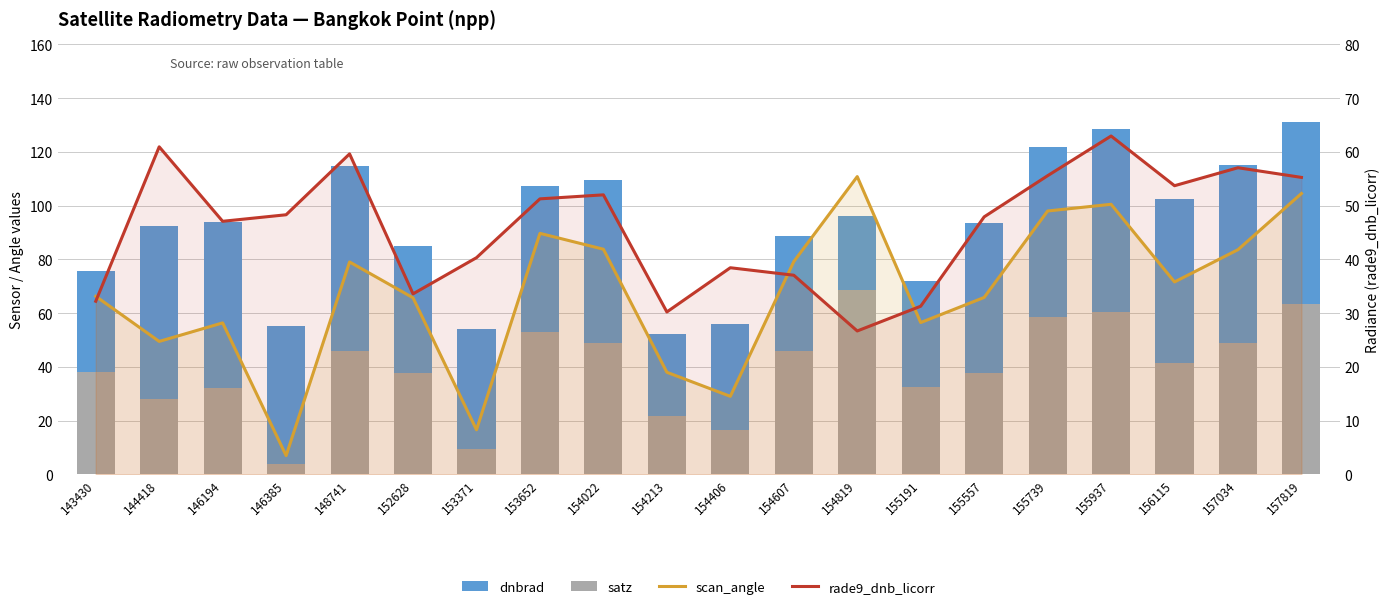

Which series changed the most between 146194 and 155937?

satz